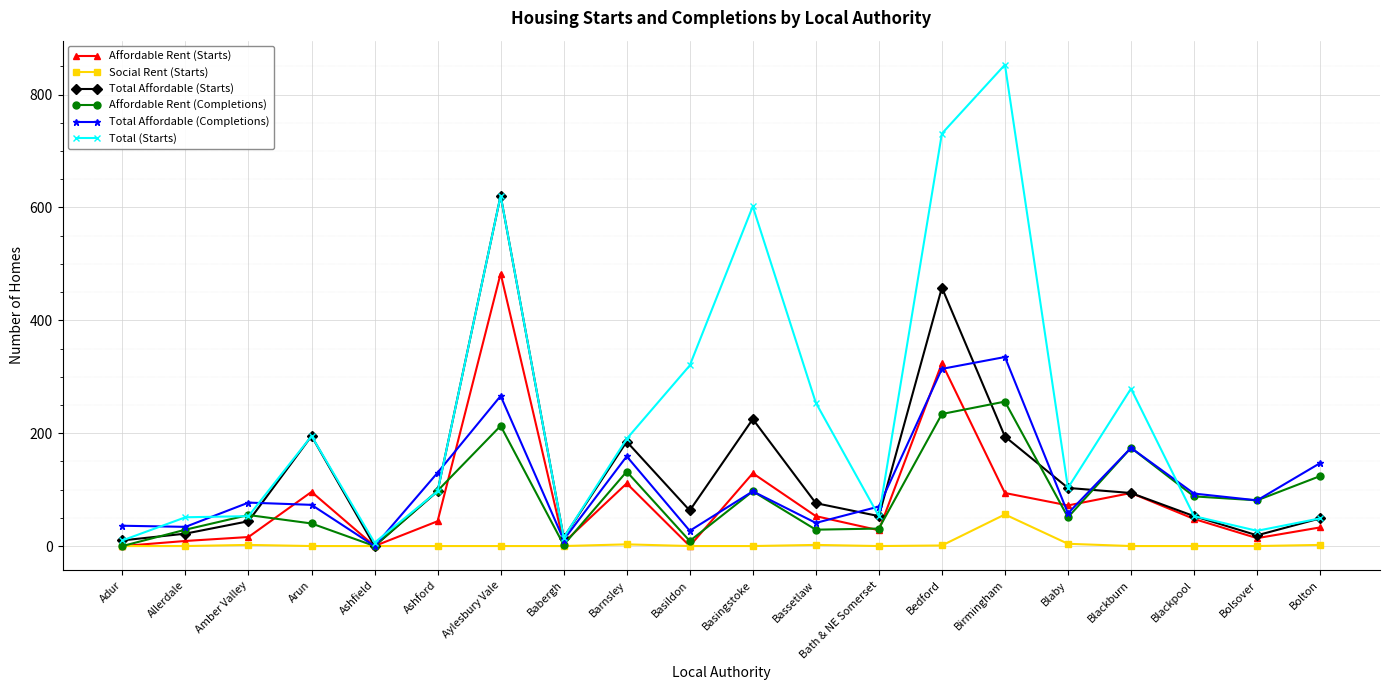

How many positive values does the Total Affordable (Completions) series have?

19